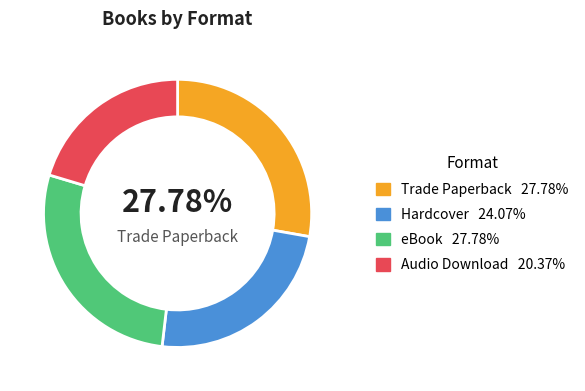

Is there any slice that represents more than half of the pie?

No